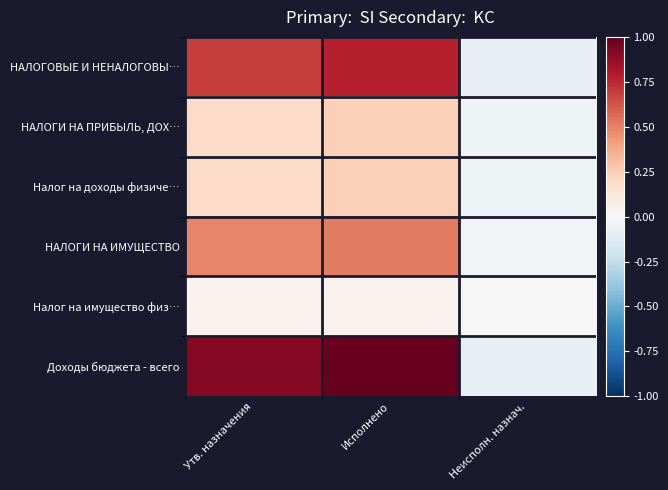

At Утв. назначения, list the series in order from largest to smallest.

Доходы бюджета - всего, НАЛОГОВЫЕ И НЕНАЛОГОВЫ…, НАЛОГИ НА ИМУЩЕСТВО, НАЛОГИ НА ПРИБЫЛЬ, ДОХ…, Налог на доходы физиче…, Налог на имущество физ…